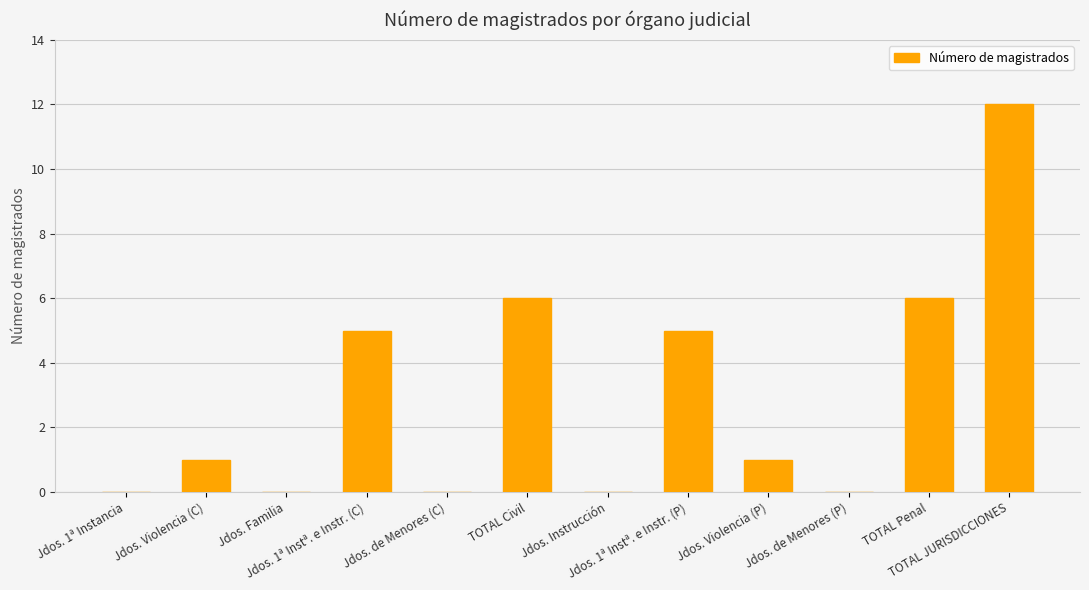

What is the maximum value shown in the chart?

12